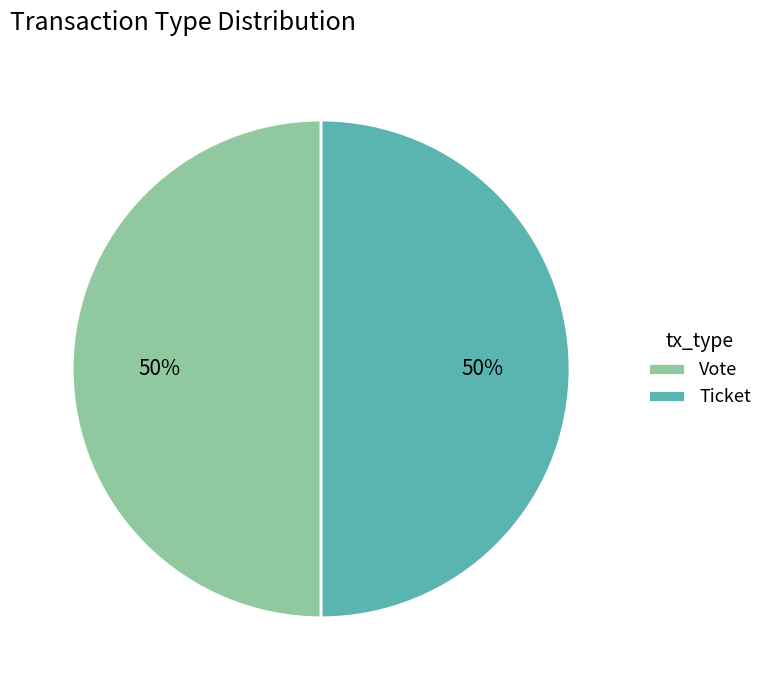

Approximately how many times larger is the value at Vote compared to Ticket?

1.0